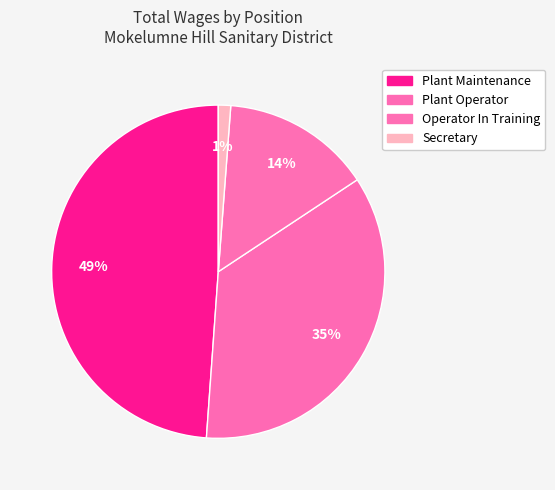

The Secretary slice represents 14% of the pie. True or false?

False